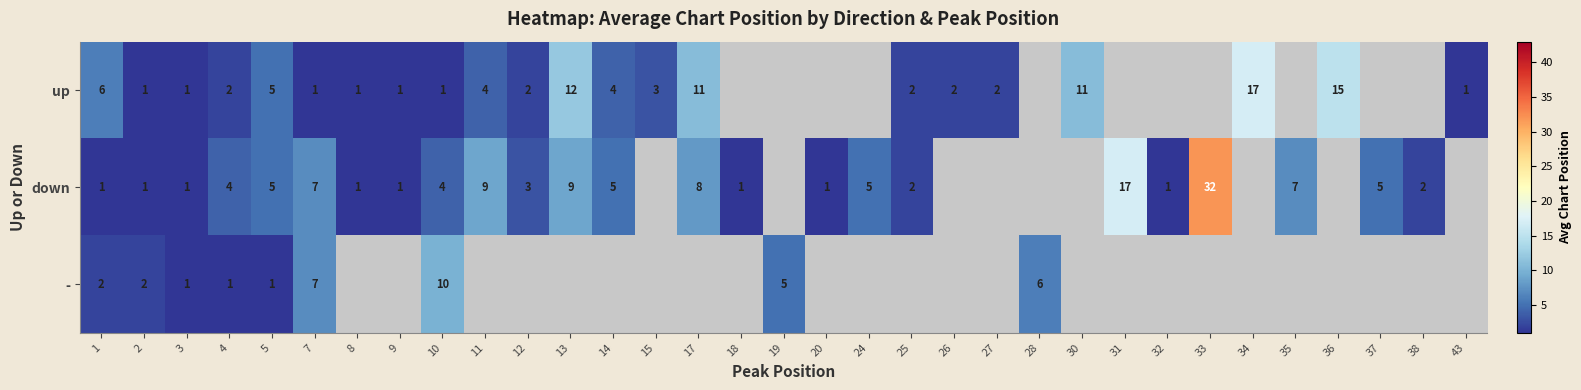

Is it true that up equals 1 at 7?

True